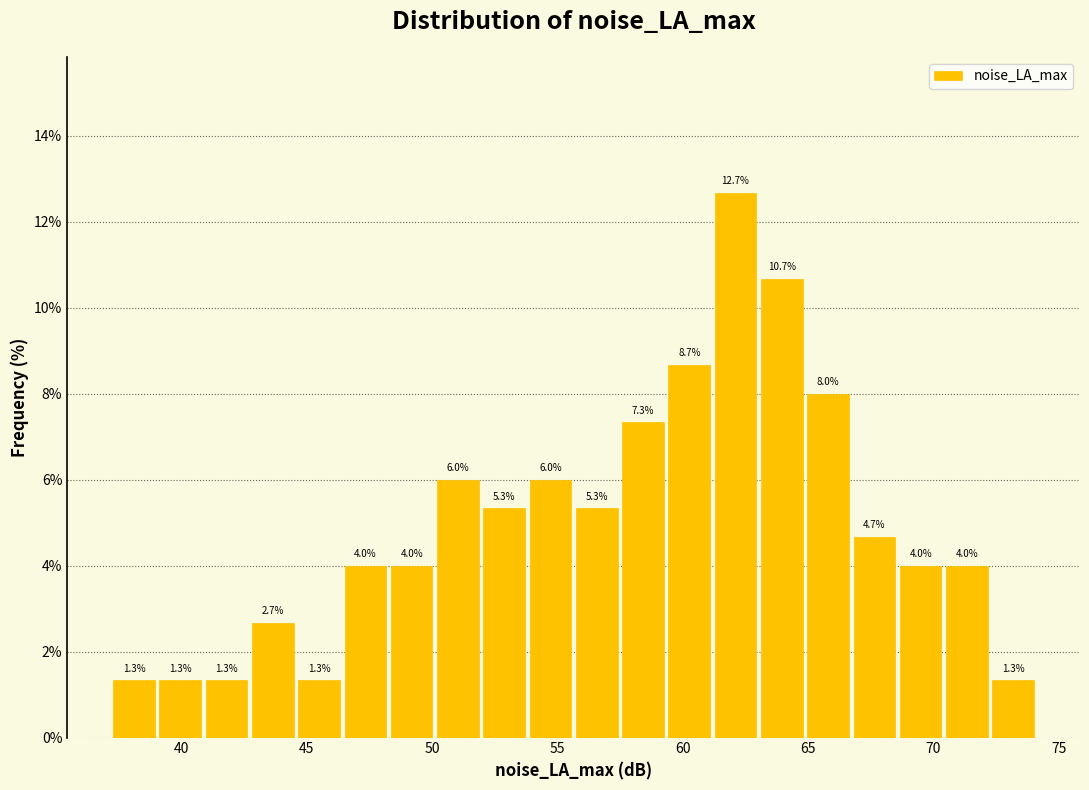

Around what value on the x-axis is the tallest bar? Give the approximate position of its centre, as read against the axis.

62.0